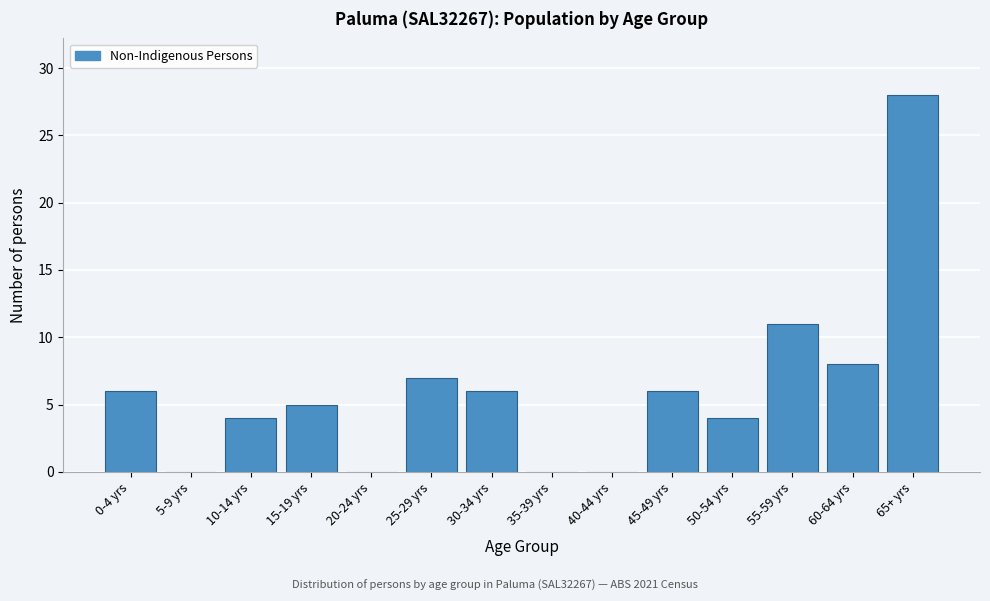

Reading left to right, list all the values displayed in this chart.

0-4 yrs=6	5-9 yrs=0	10-14 yrs=4	15-19 yrs=5	20-24 yrs=0	25-29 yrs=7	30-34 yrs=6	35-39 yrs=0	40-44 yrs=0	45-49 yrs=6	50-54 yrs=4	55-59 yrs=11	60-64 yrs=8	65+ yrs=28